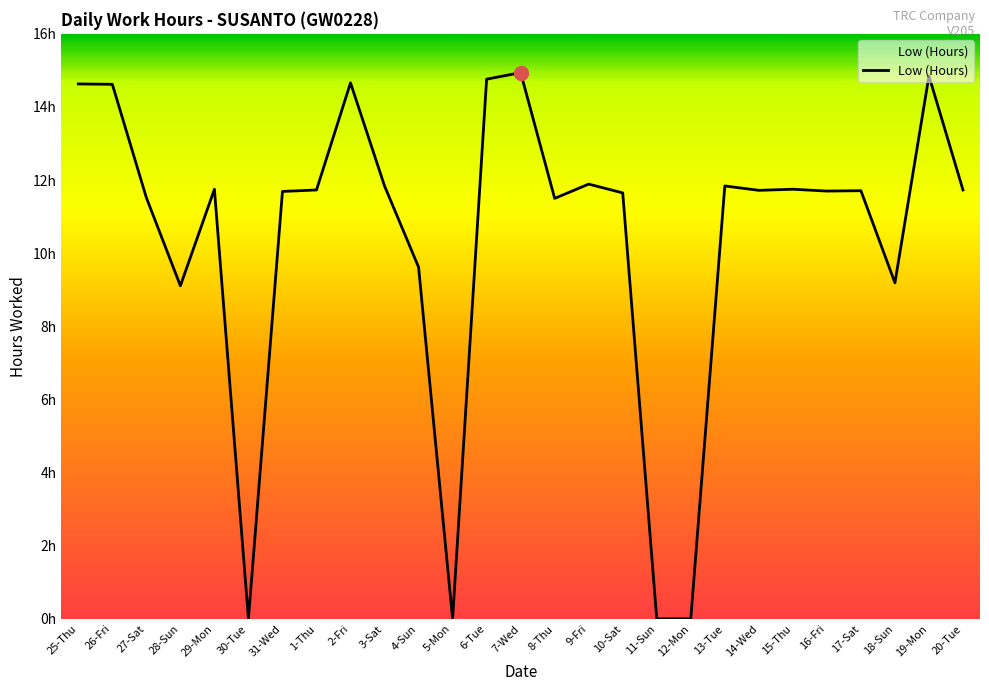

Is this an area chart (filled region under the line)?

Yes